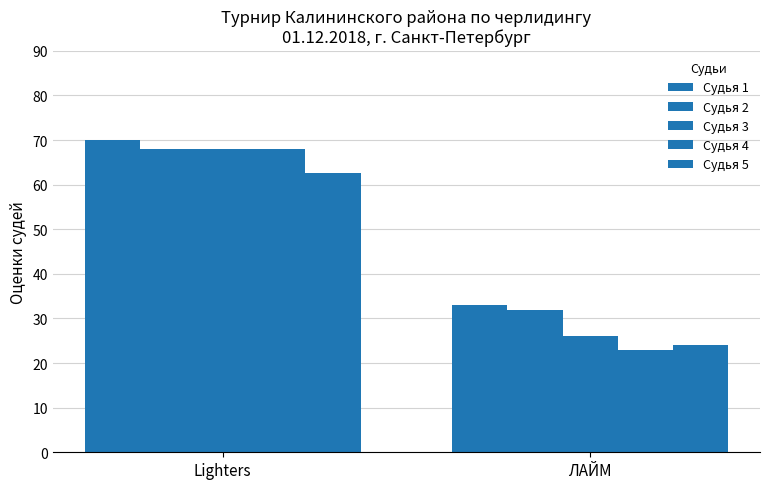

Which series has the largest range (max minus min)?

Судья 4